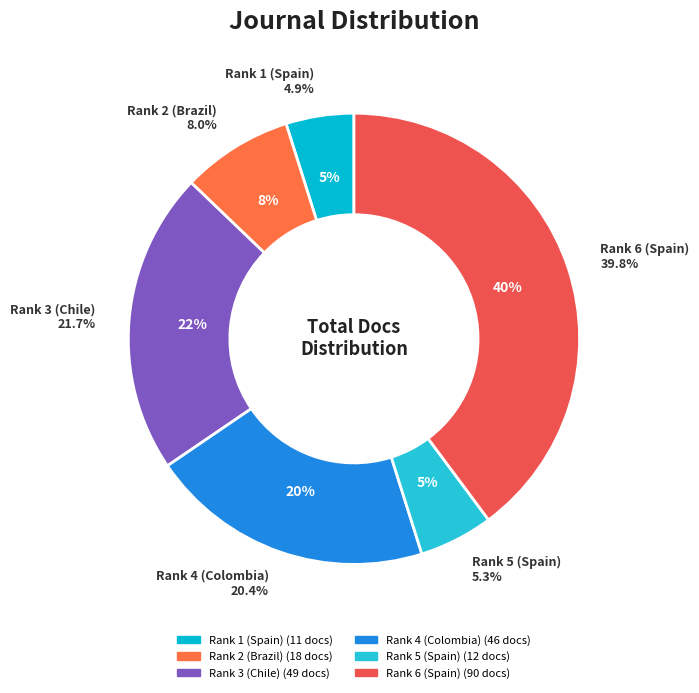

The Rank 2 (Brazil) slice represents 1% of the pie. True or false?

False